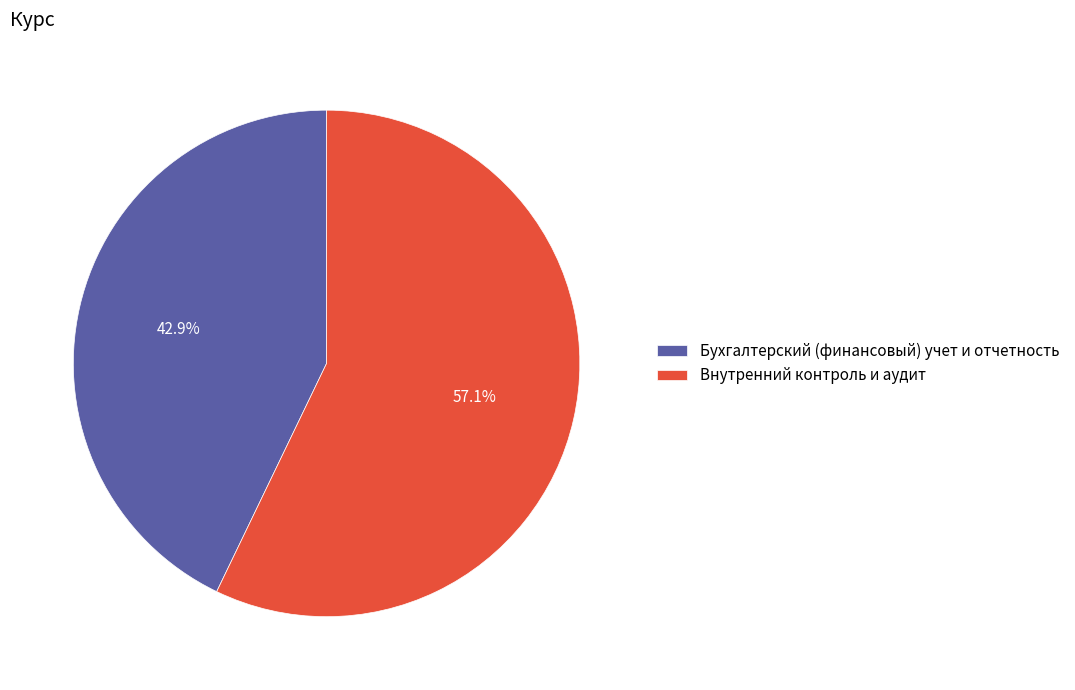

To the nearest percent, what portion does Бухгалтерский (финансовый) учет и отчетность represent?

43%